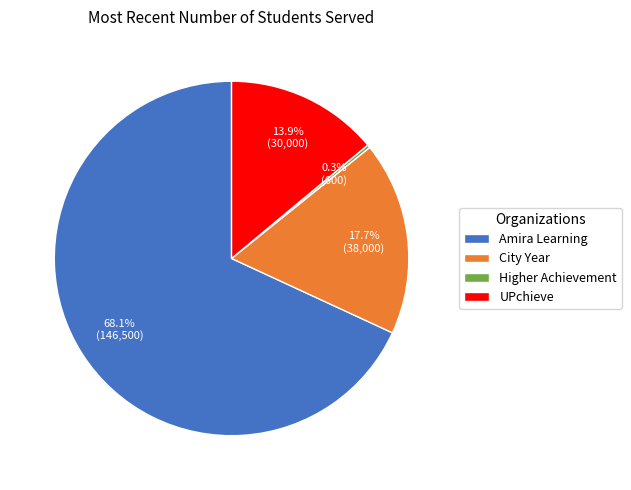

Does any single category account for the majority?

Yes